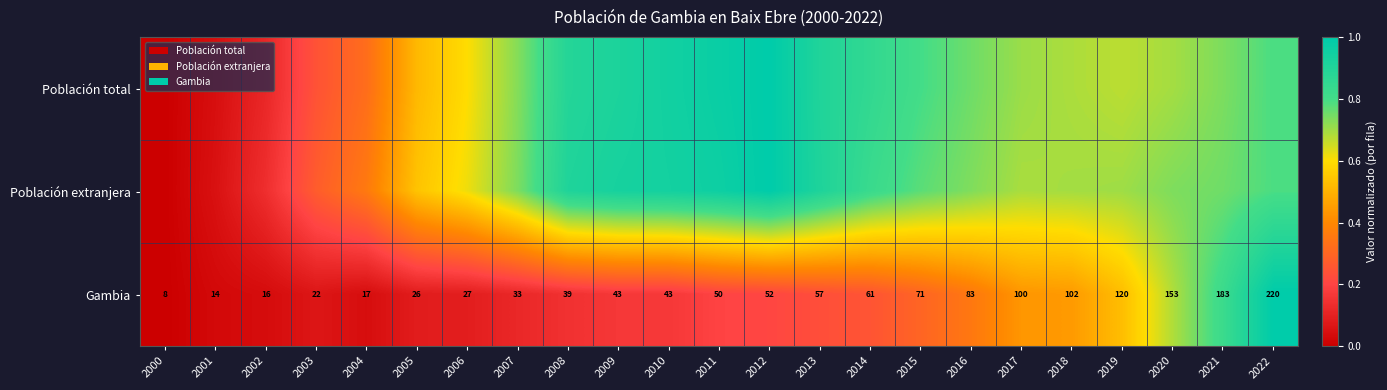

How many values in the Población extranjera series exceed 0?

22